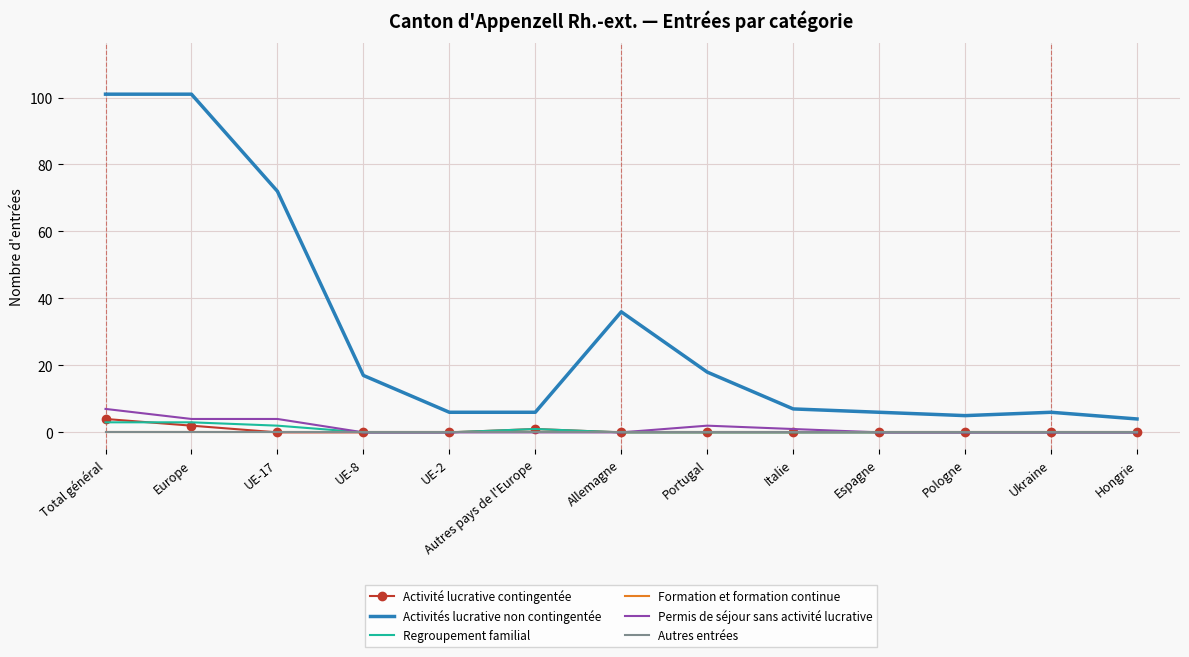

What is the difference between the highest and lowest values at Portugal?

18